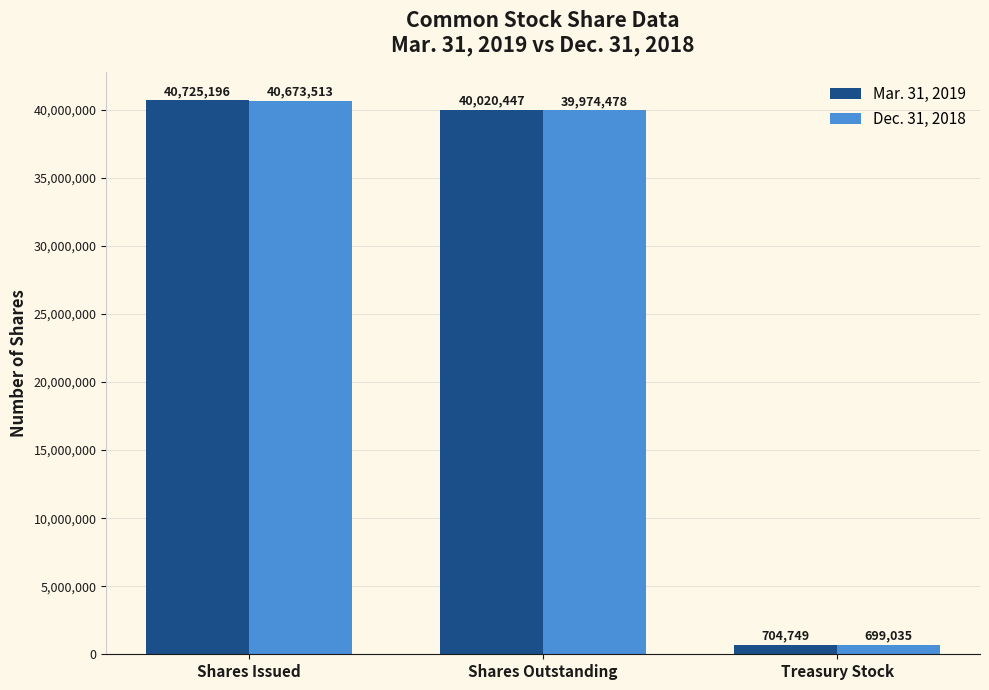

Rank the series at Shares Issued from highest to lowest value.

Mar. 31, 2019, Dec. 31, 2018